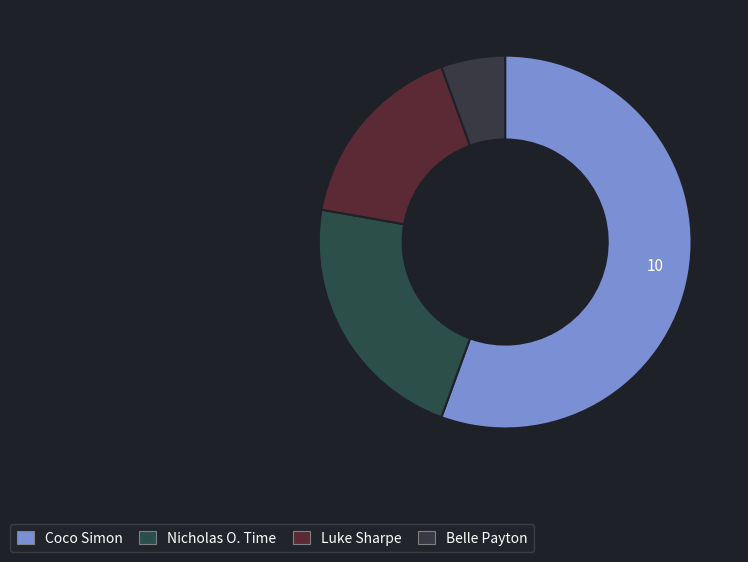

Is Luke Sharpe the majority of the pie?

No